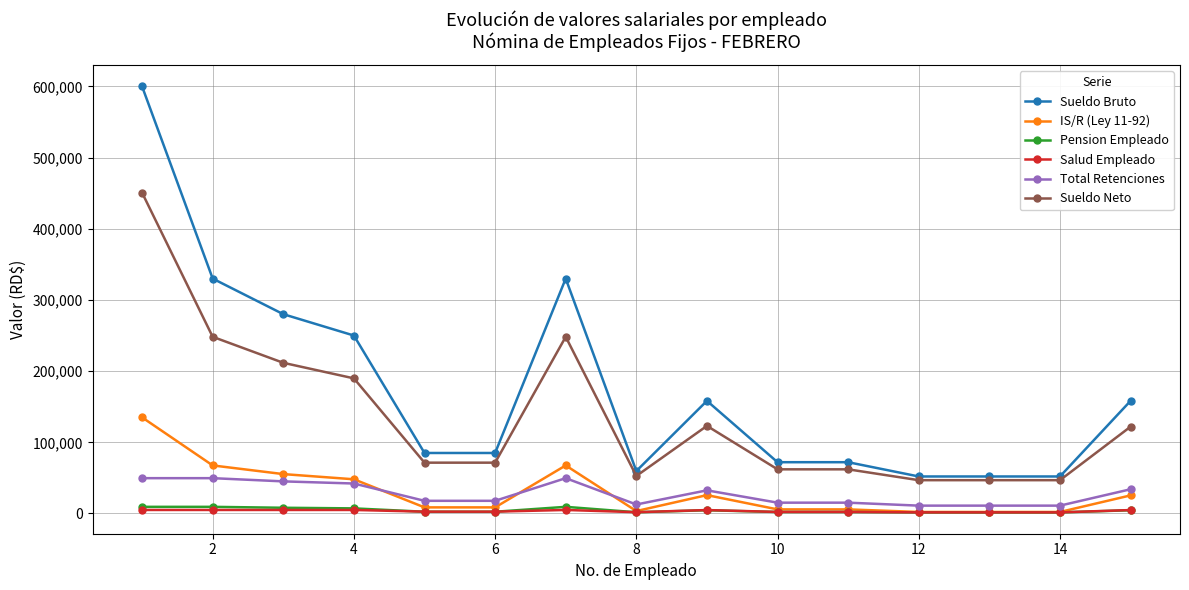

True or false: IS/R (Ley 11-92) and Sueldo Bruto intersect in this chart.

False